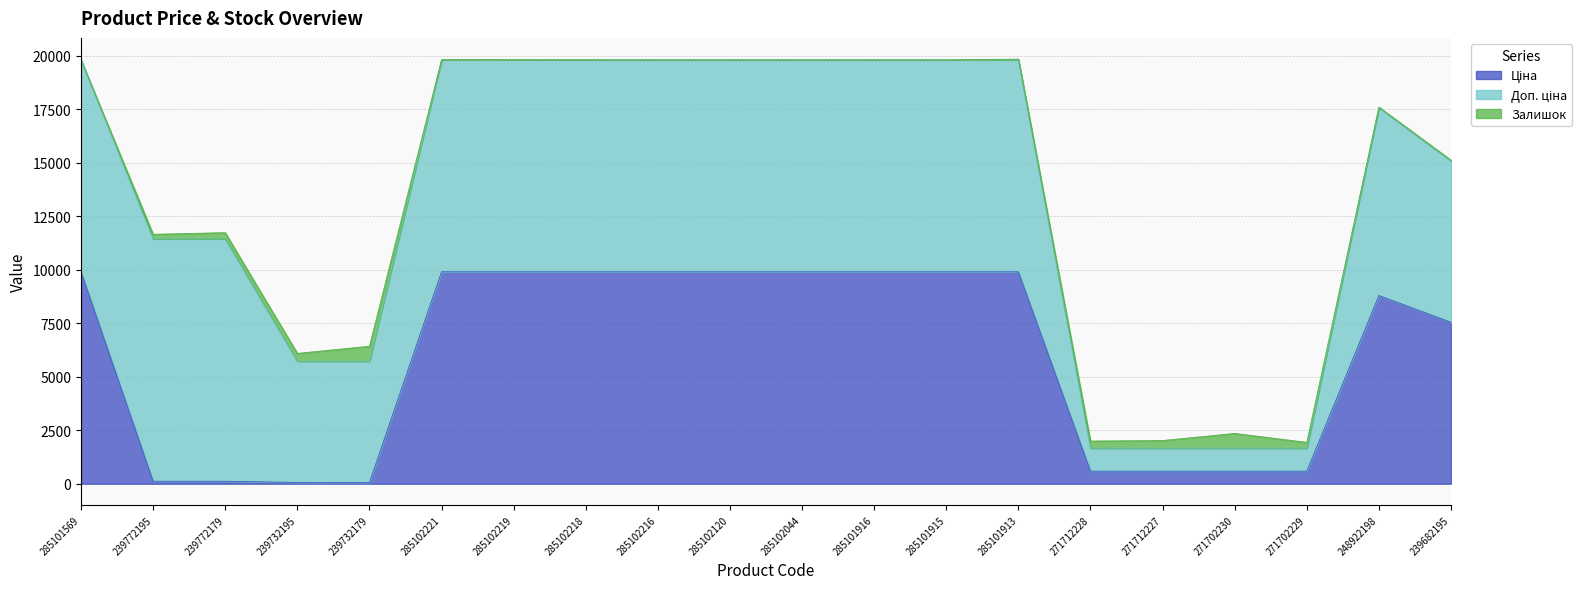

At which category is the sum across all series the highest?

285101913